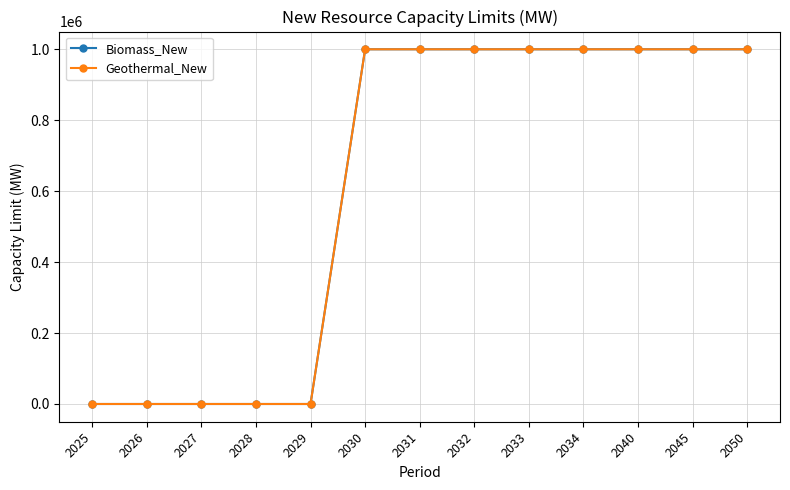

True or false: Geothermal_New has a value of 1000000 at 2033.

True